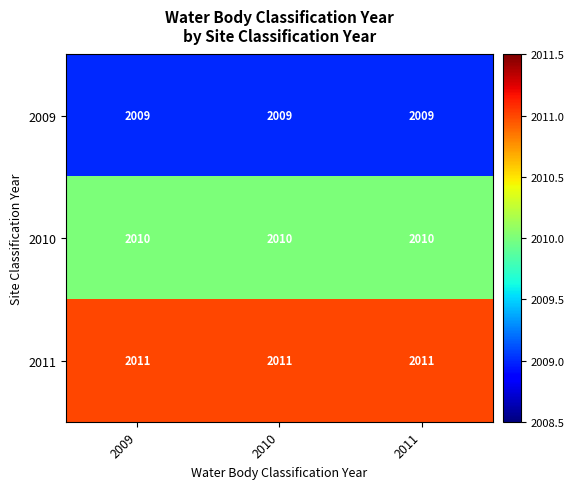

What is the total value across all series at 2009?

6030